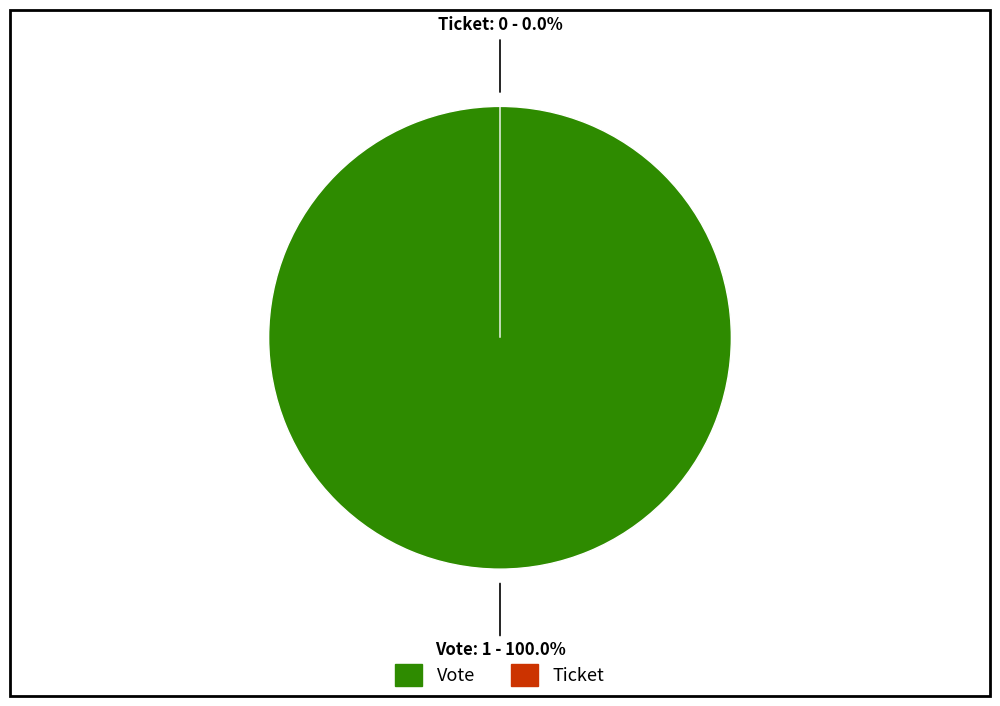

Does Vote represent more than half of the total?

Yes